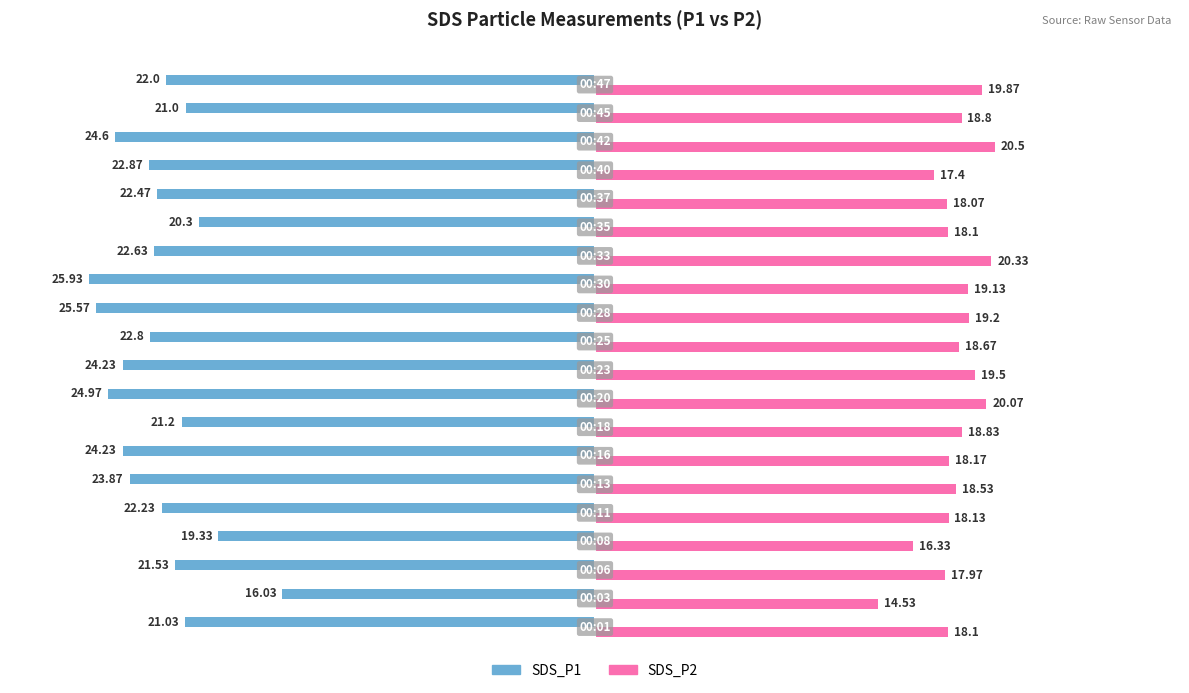

Rank the series by their average value, from lowest to highest.

SDS_P1, SDS_P2